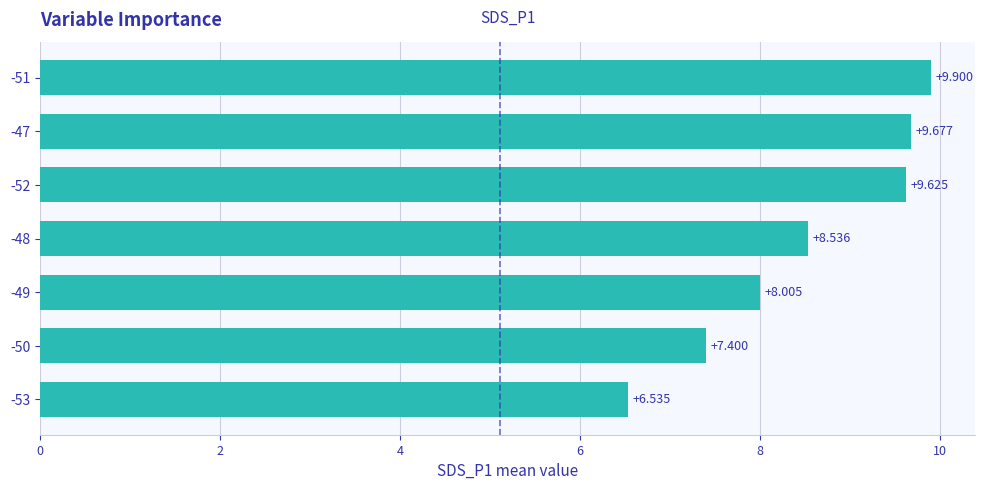

Count the values in the range 7 to 9.

3